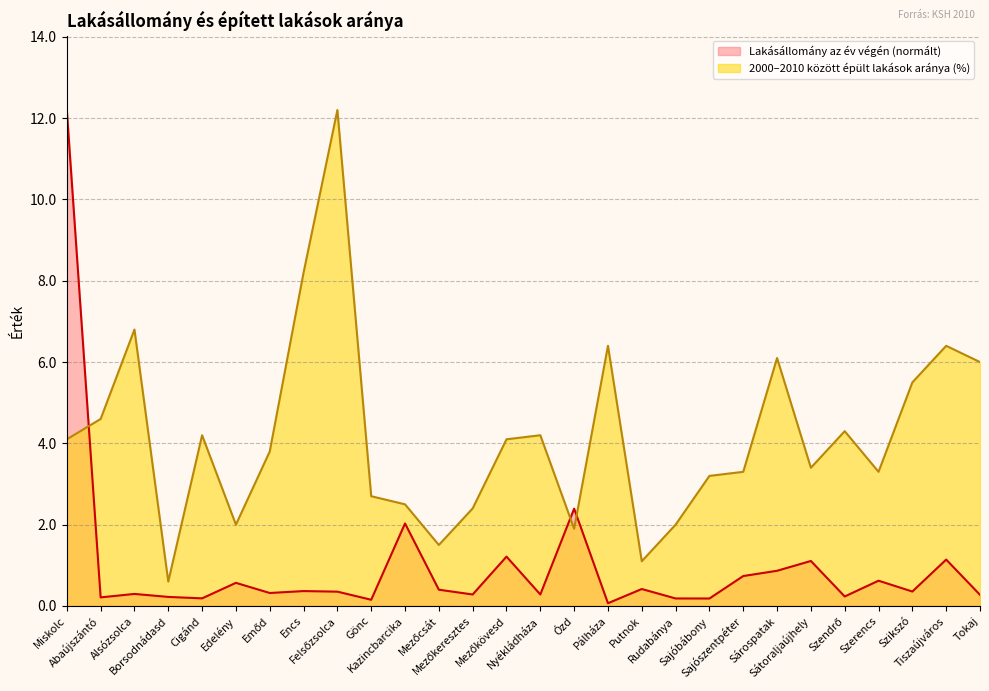

What is the maximum value for 2000–2010 között épült lakások aránya (%)?

12.2